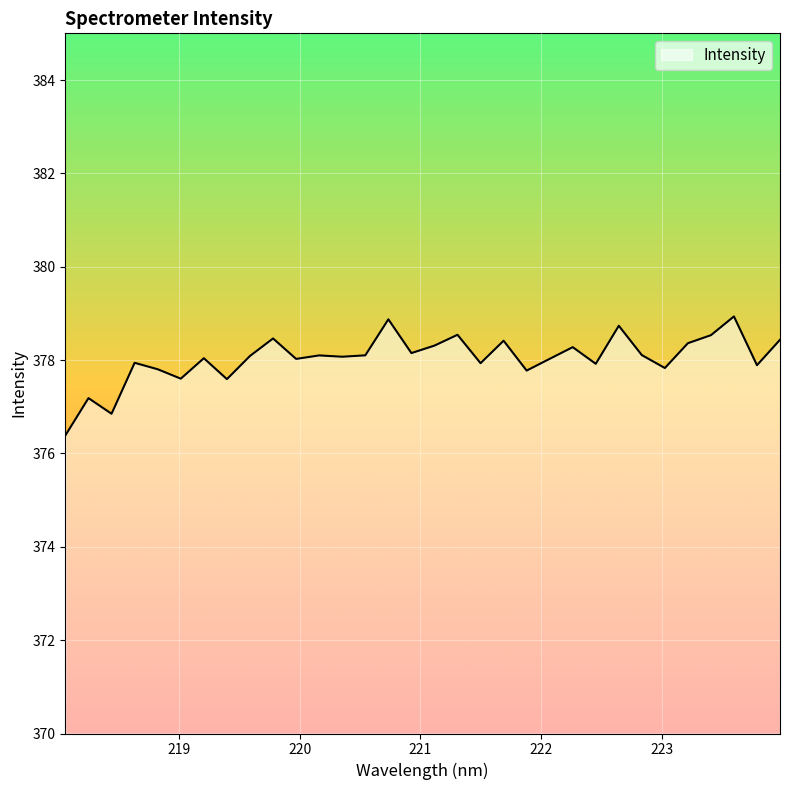

How many lines are shown in the chart?

1